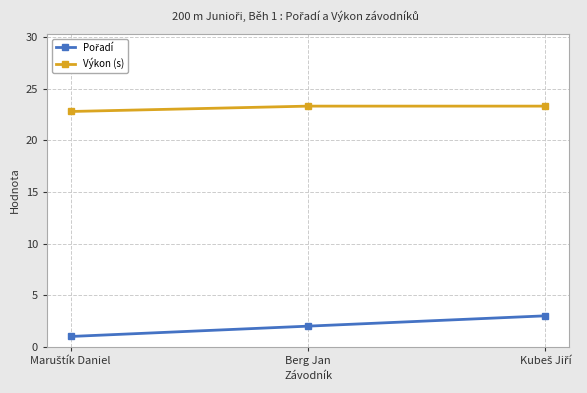

Which series has the largest total across all categories?

Výkon (s)